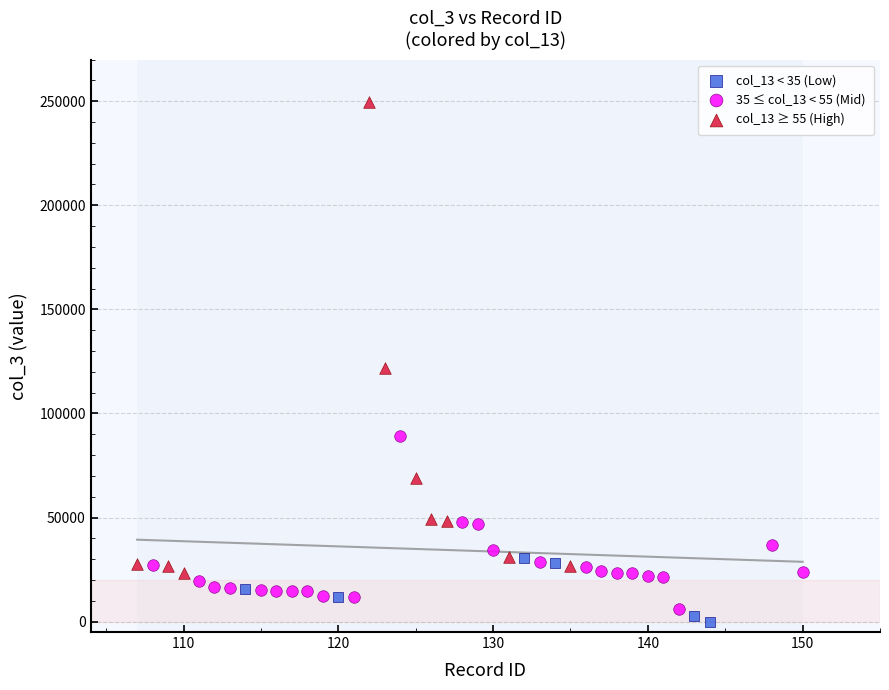

Which series contains the lowest Y value?

col_13 < 35 (Low)